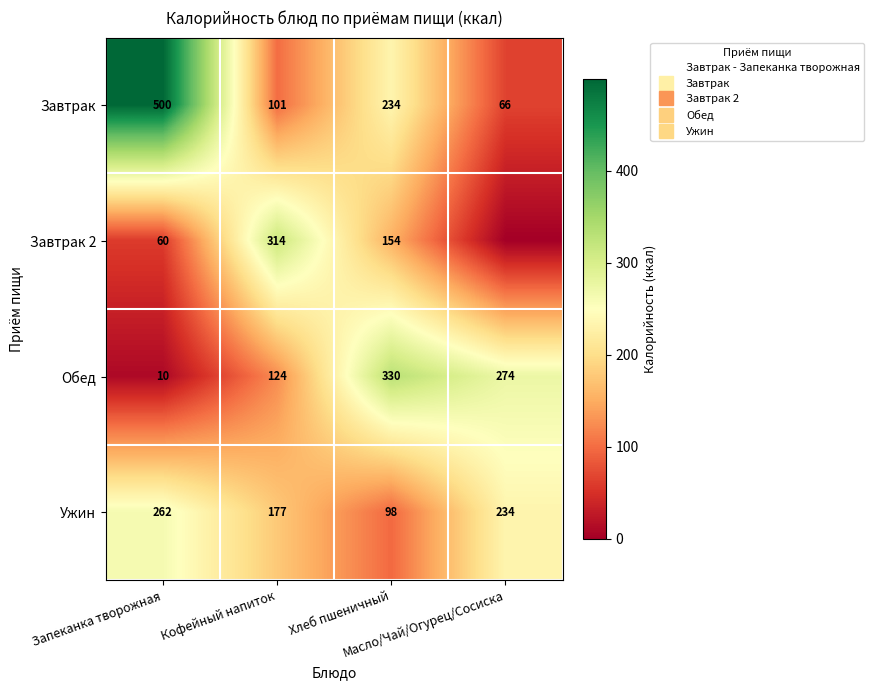

Where does the Ужин series first go above 233?

Запеканка творожная